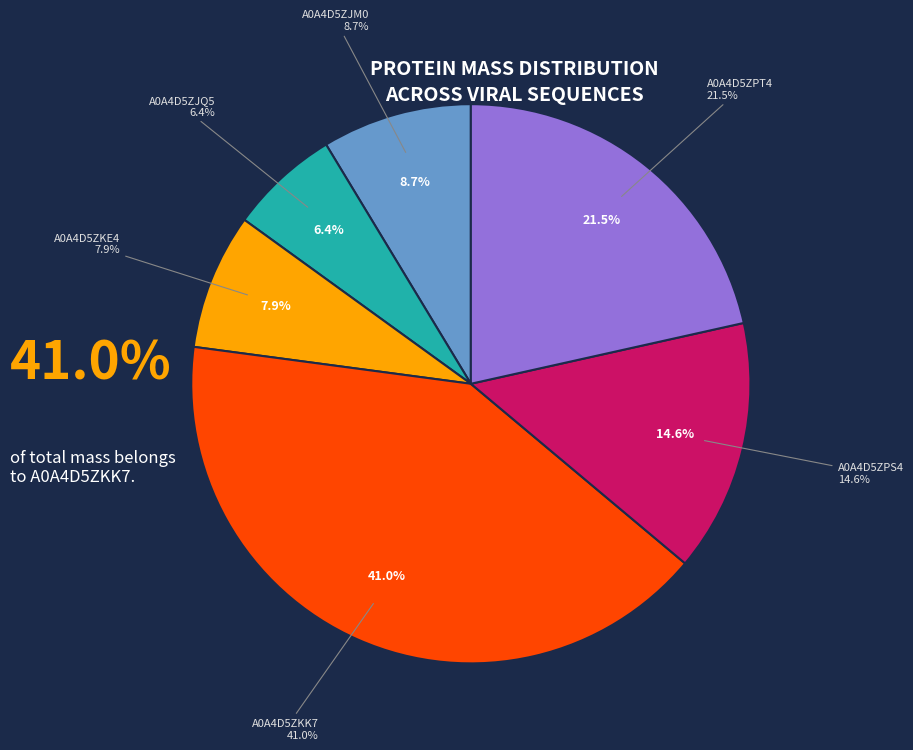

Is it true that A0A4D5ZPS4 is 22% of the pie?

False